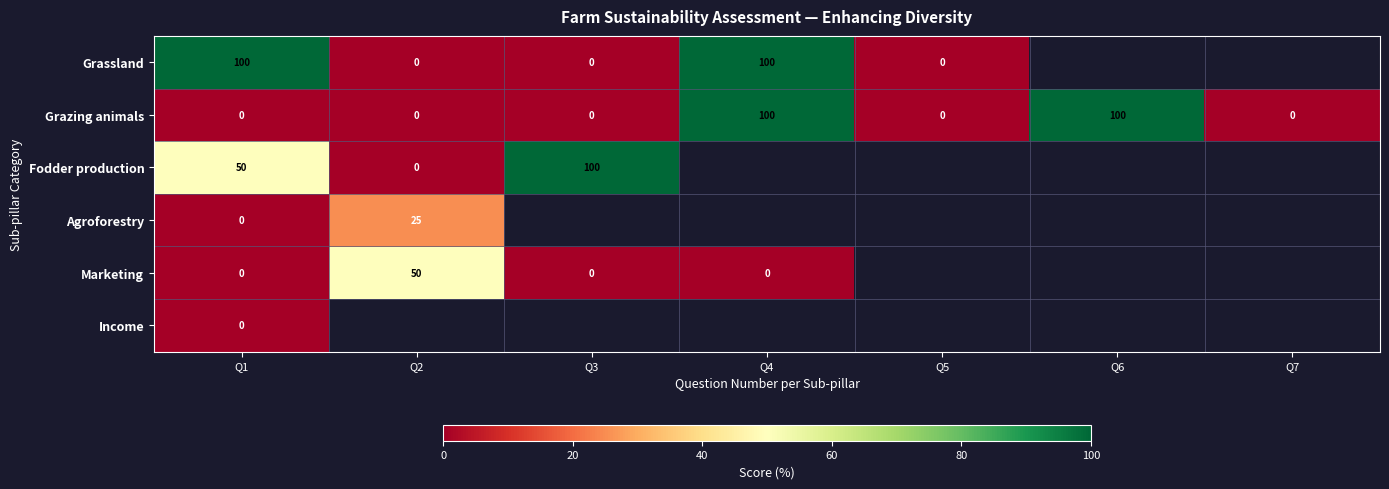

At how many categories does at least one series exceed 86?

4